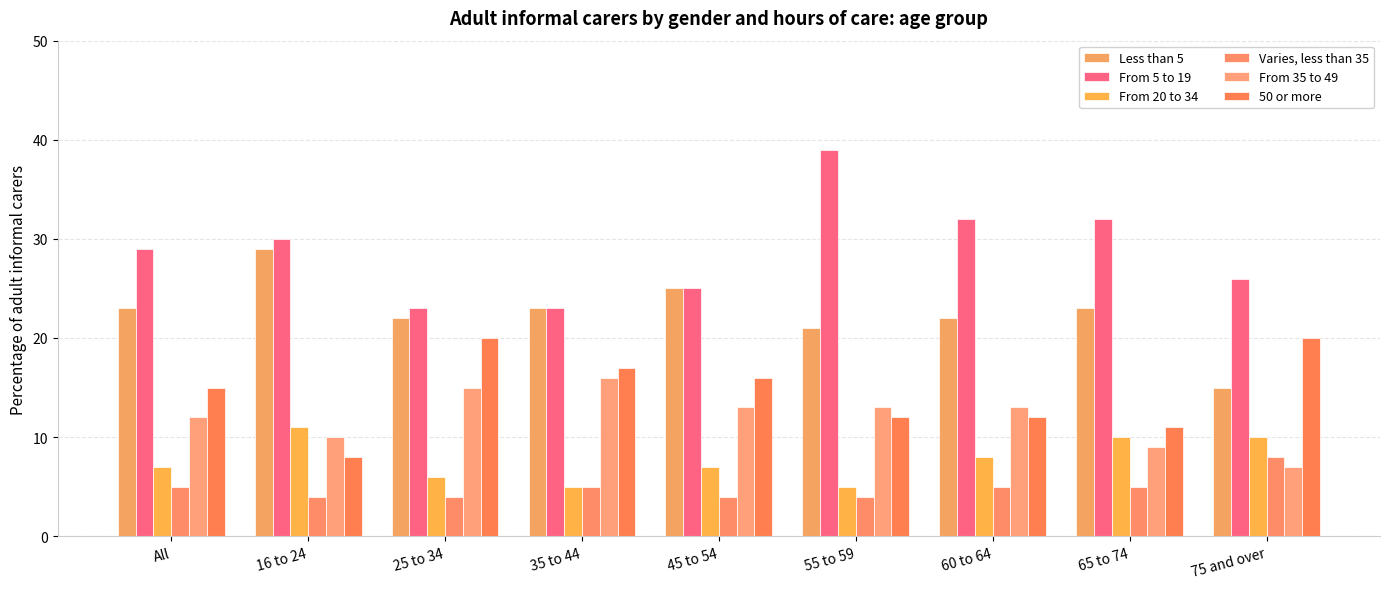

The value of From 5 to 19 at 55 to 59 is 39. True or false?

True